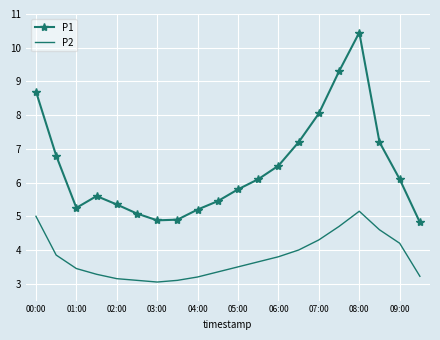

What are all the series names shown in the legend?

P1, P2